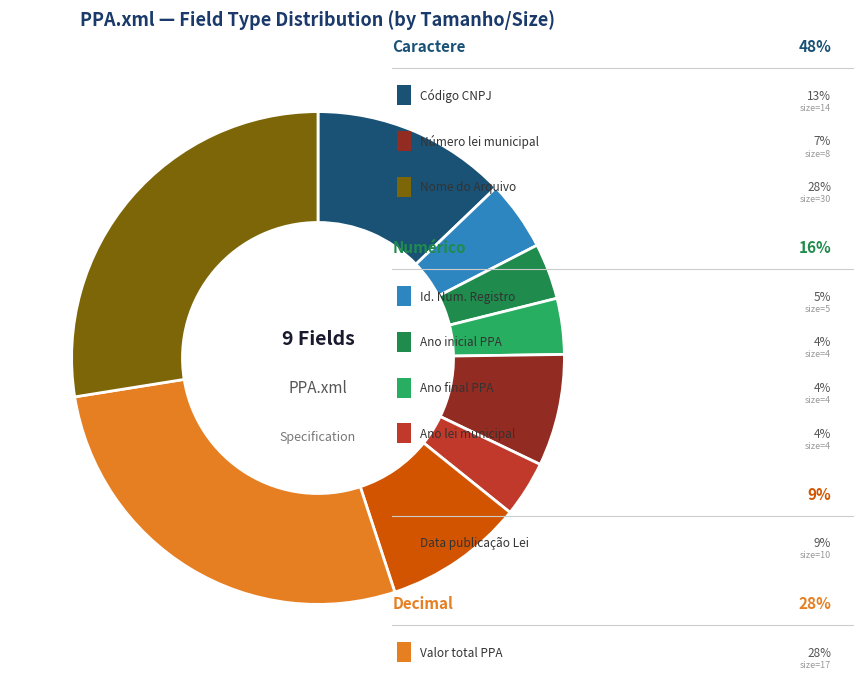

Is there any slice that represents more than half of the pie?

No